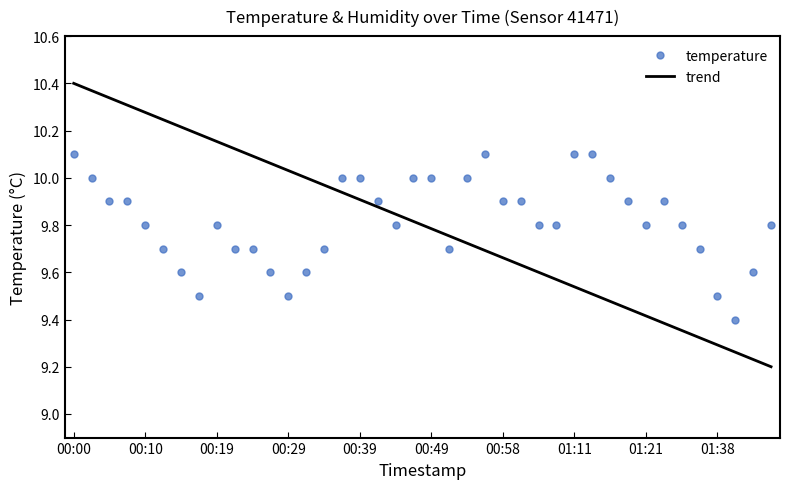

Which series has the widest spread of values?

trend